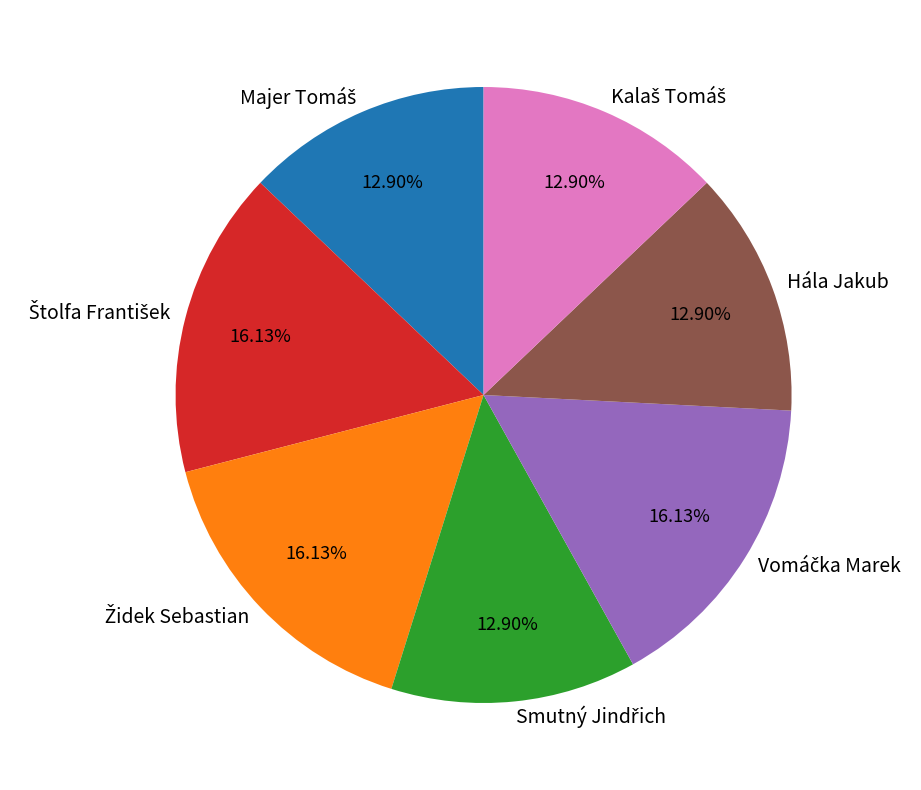

Is there any slice that represents more than half of the pie?

No